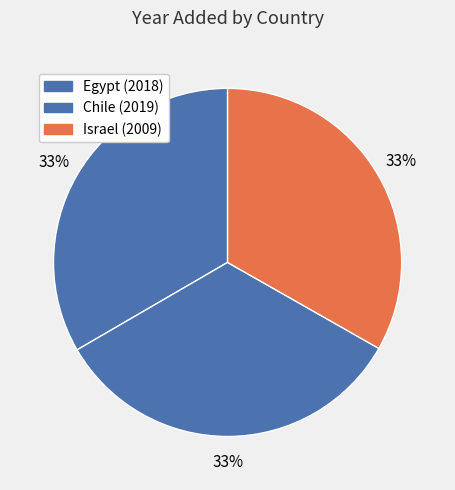

Count the number of slices in the pie.

3